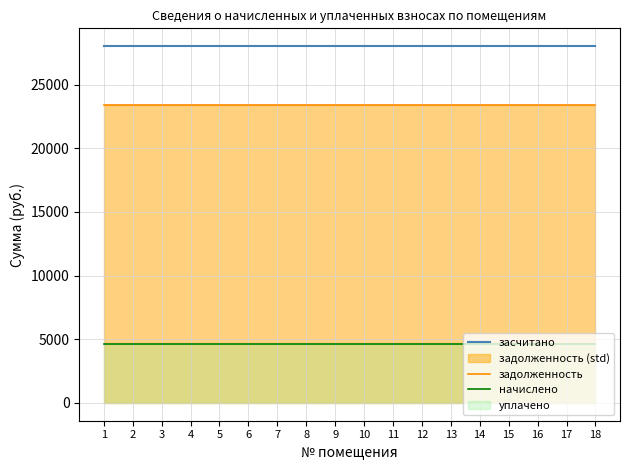

What is the average value of the задолженность series?

23368.8